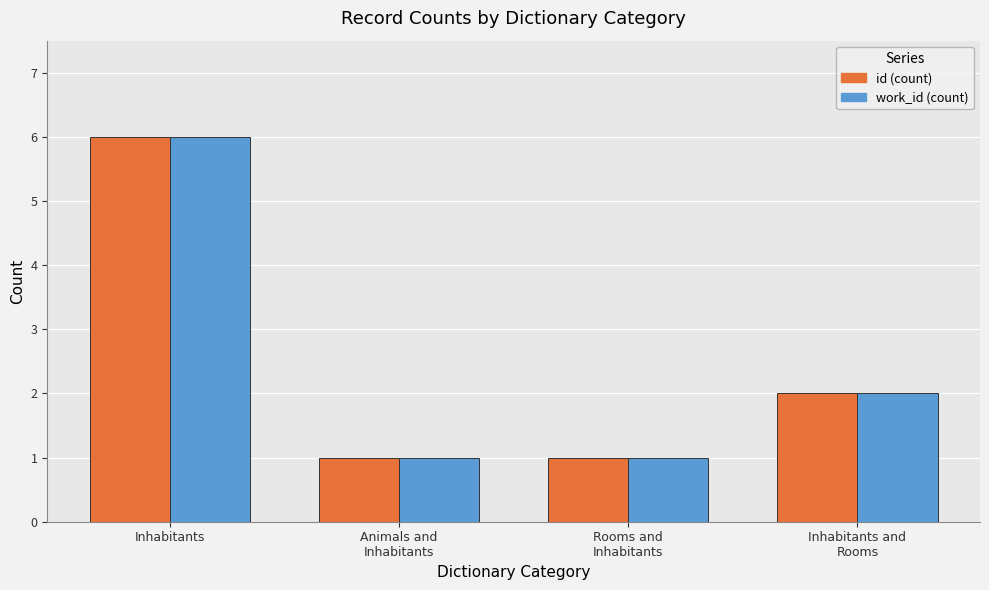

Where is id (count) nearest to the value 3?

Inhabitants and
Rooms